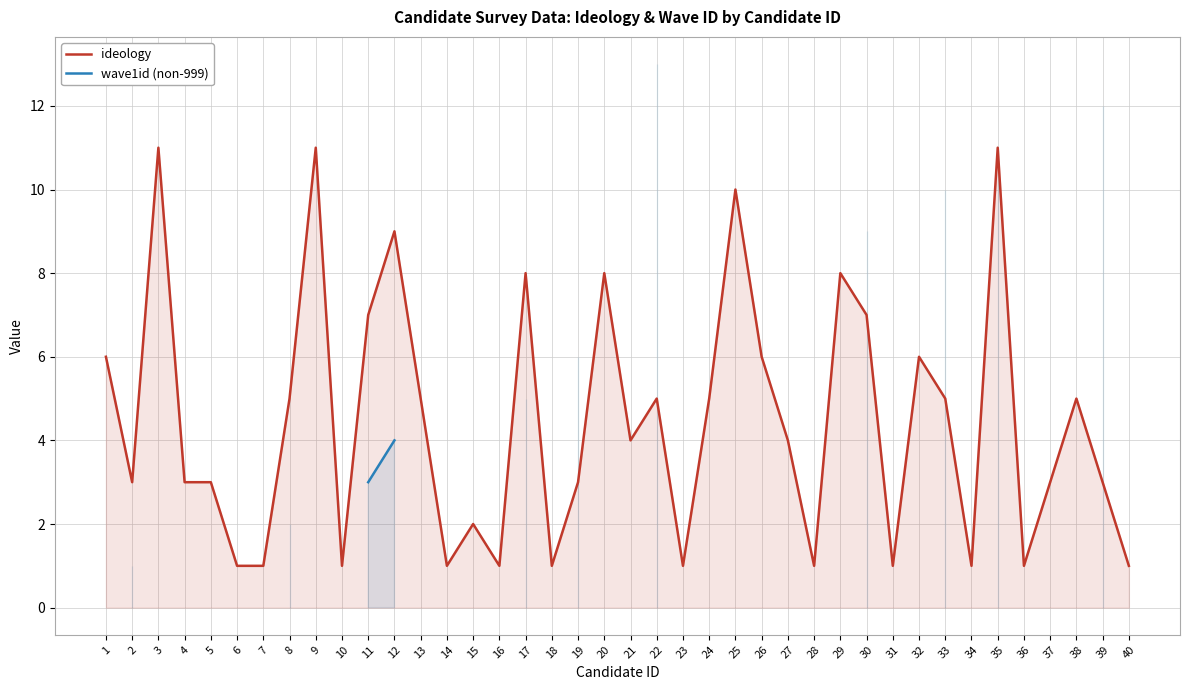

True or false: ideology has a value of 3 at 4.

True